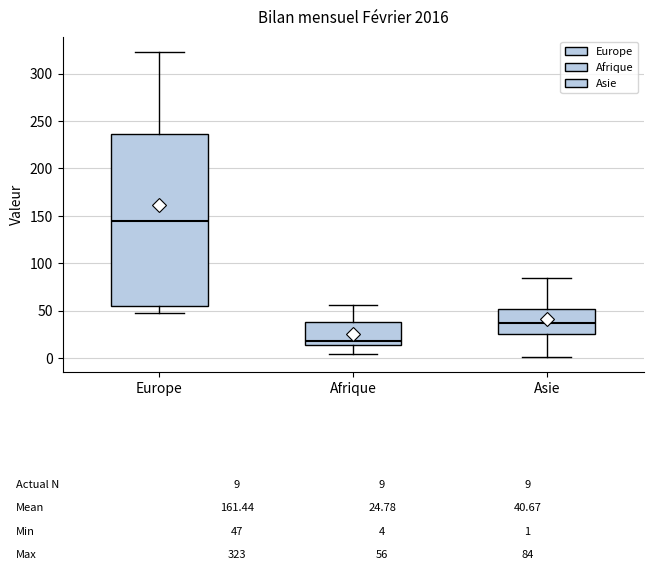

Which box has the highest median line?

Europe